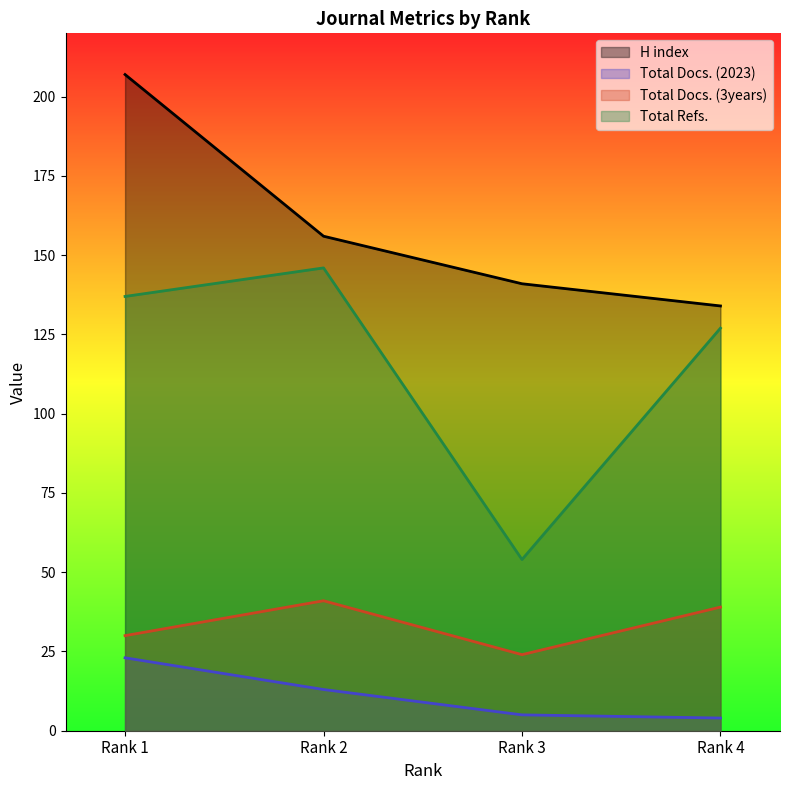

Which series has the largest total across all categories?

H index